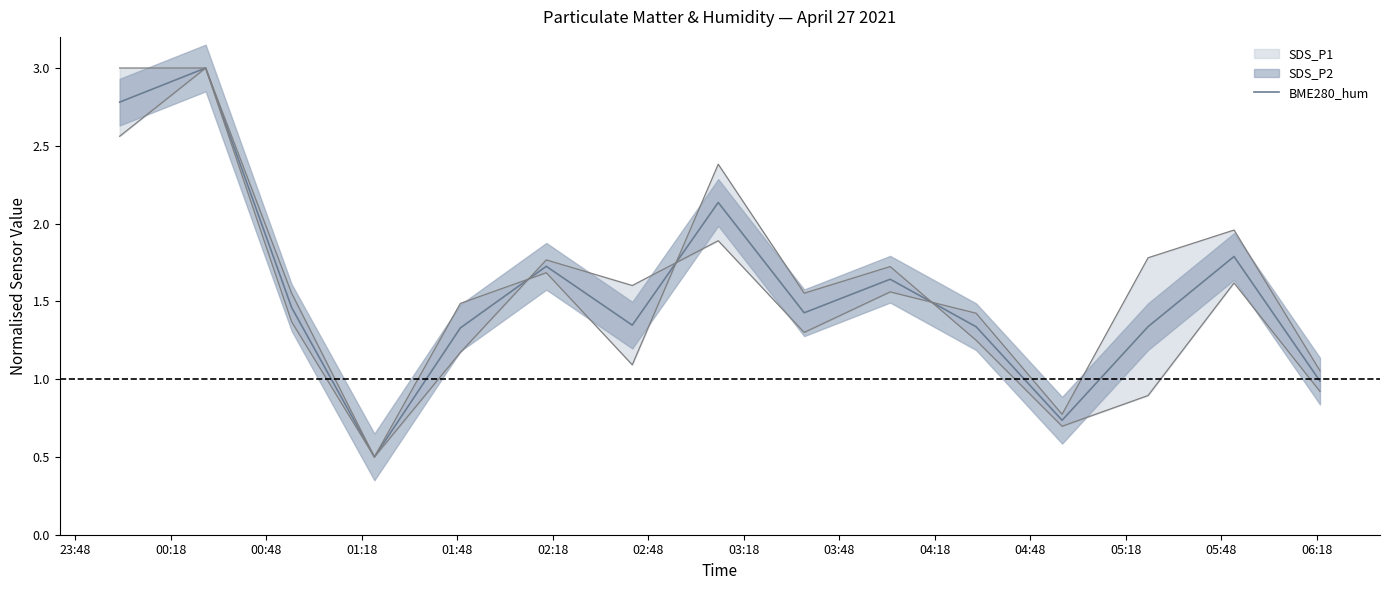

Count the number of categories in the chart.

15